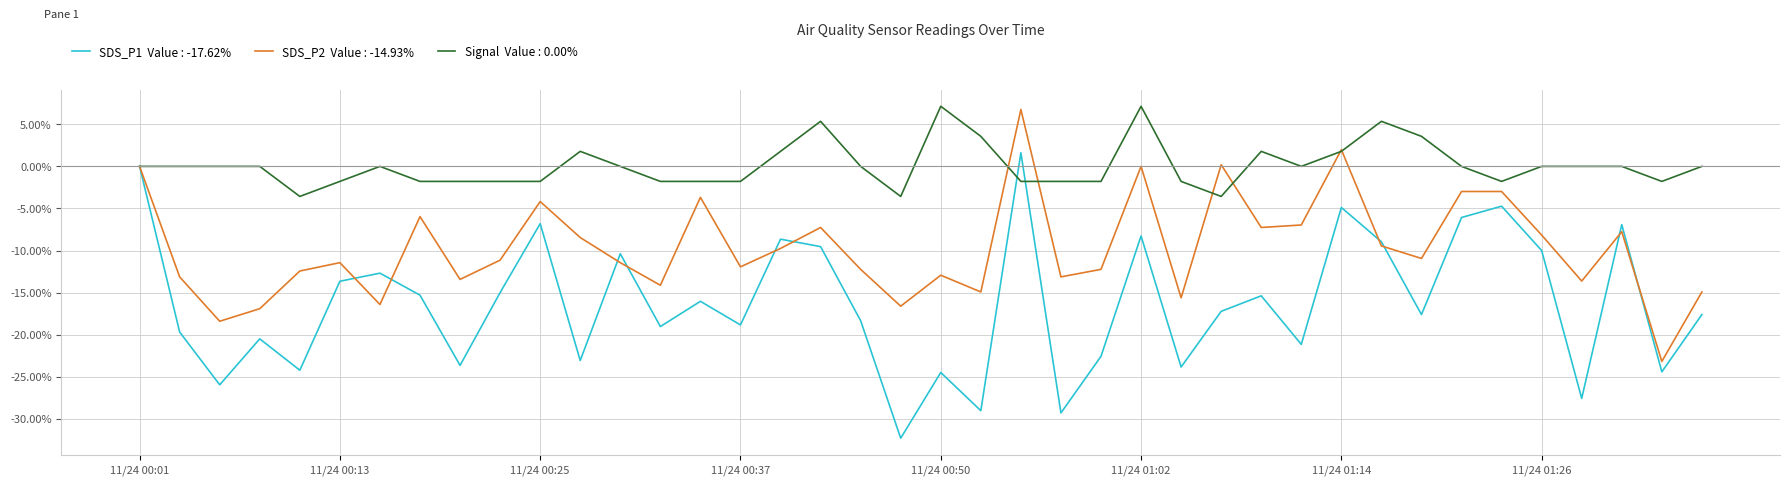

What is the maximum value shown in the chart?

7.1